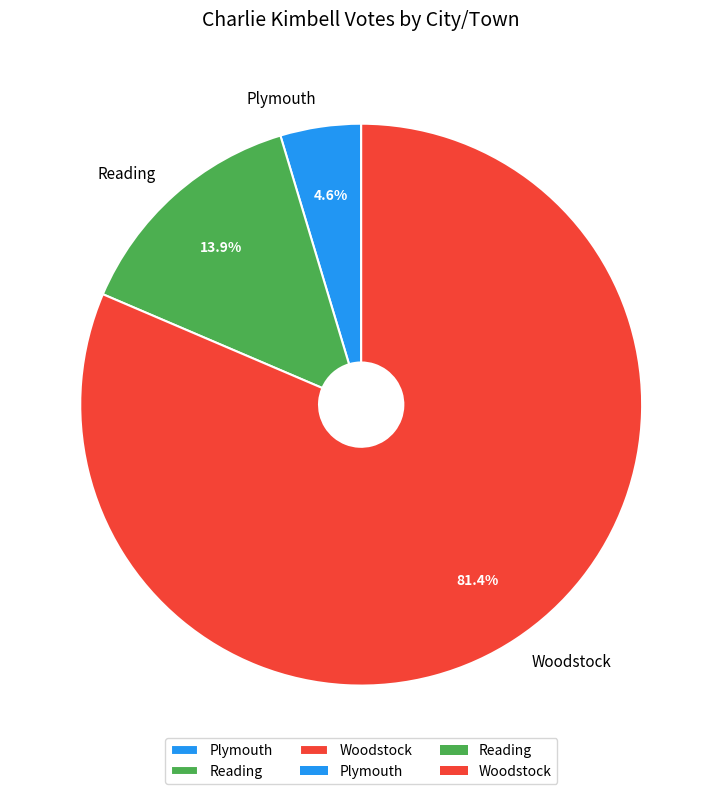

To the nearest percent, what is the difference between the largest and smallest slice percentages?

77%